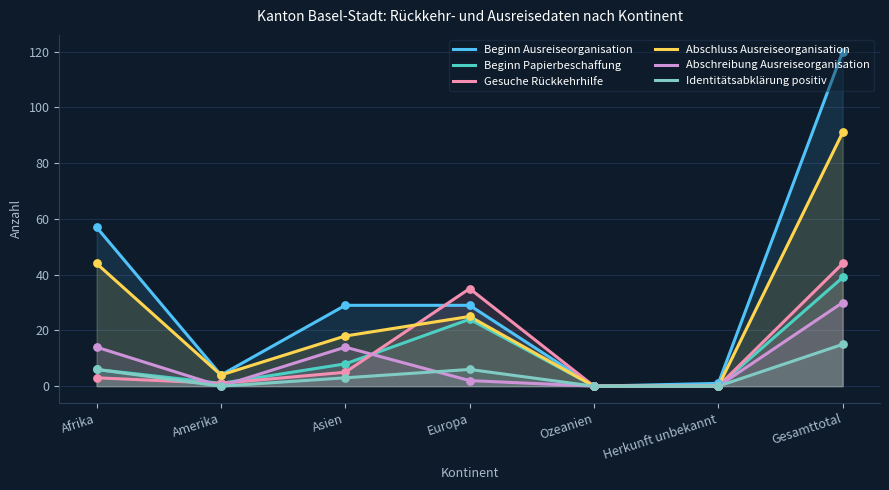

What are all the series names shown in the legend?

Beginn Ausreiseorganisation, Beginn Papierbeschaffung, Gesuche Rückkehrhilfe, Abschluss Ausreiseorganisation, Abschreibung Ausreiseorganisation, Identitätsabklärung positiv